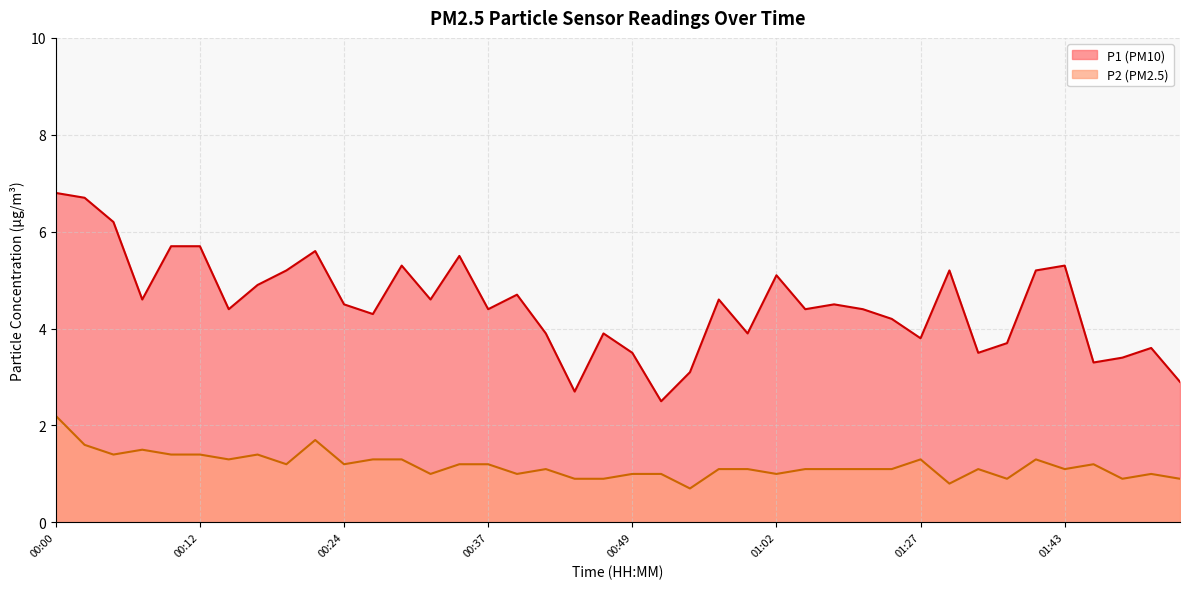

Reading right to left, transcribe all the data shown in this chart.

P1: 01:53=2.9	01:51=3.6	01:48=3.4	01:46=3.3	01:43=5.3	01:41=5.2	01:38=3.7	01:36=3.5	01:33=5.2	01:27=3.8	01:15=4.2	01:13=4.4	01:10=4.5	01:04=4.4	01:02=5.1	00:59=3.9	00:57=4.6	00:54=3.1	00:52=2.5	00:49=3.5	00:47=3.9	00:44=2.7	00:42=3.9	00:39=4.7	00:37=4.4	00:34=5.5	00:32=4.6	00:29=5.3	00:27=4.3	00:24=4.5	00:22=5.6	00:20=5.2	00:17=4.9	00:15=4.4	00:12=5.7	00:10=5.7	00:07=4.6	00:05=6.2	00:02=6.7	00:00=6.8
P2: 01:53=0.9	01:51=1.0	01:48=0.9	01:46=1.2	01:43=1.1	01:41=1.3	01:38=0.9	01:36=1.1	01:33=0.8	01:27=1.3	01:15=1.1	01:13=1.1	01:10=1.1	01:04=1.1	01:02=1.0	00:59=1.1	00:57=1.1	00:54=0.7	00:52=1.0	00:49=1.0	00:47=0.9	00:44=0.9	00:42=1.1	00:39=1.0	00:37=1.2	00:34=1.2	00:32=1.0	00:29=1.3	00:27=1.3	00:24=1.2	00:22=1.7	00:20=1.2	00:17=1.4	00:15=1.3	00:12=1.4	00:10=1.4	00:07=1.5	00:05=1.4	00:02=1.6	00:00=2.2